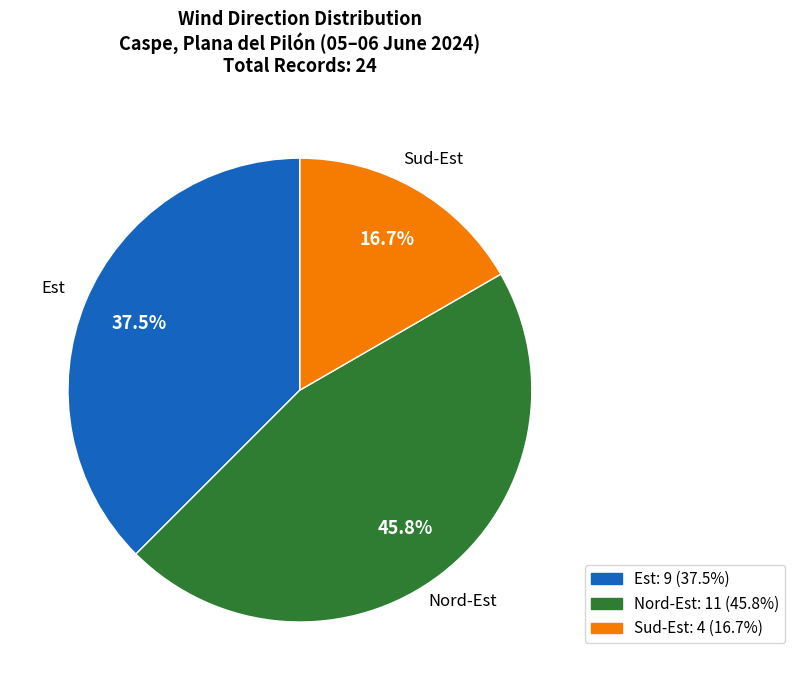

Does any single category account for the majority?

No